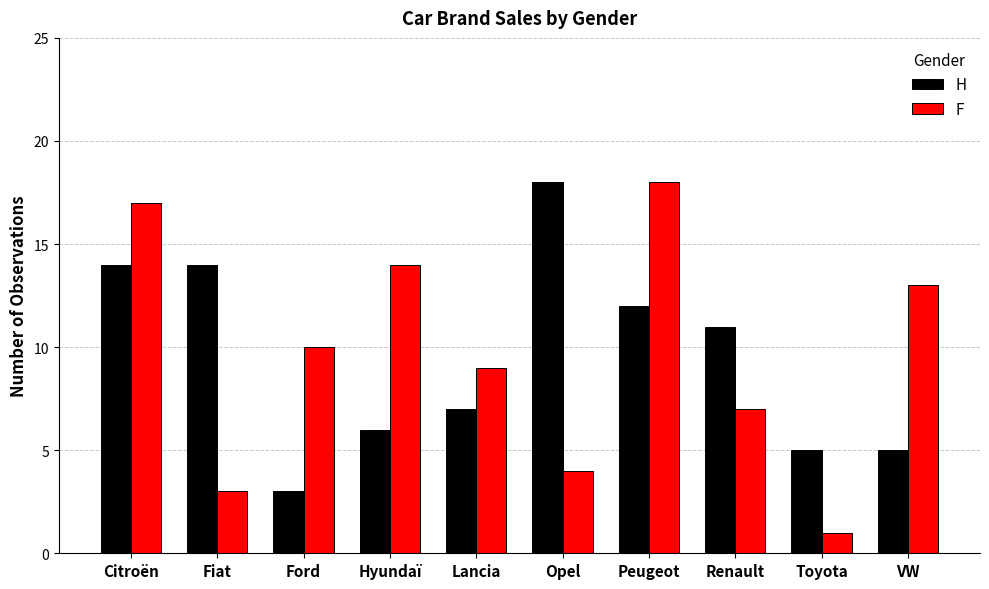

What is the value of the H bar at the 5th from the left?

7